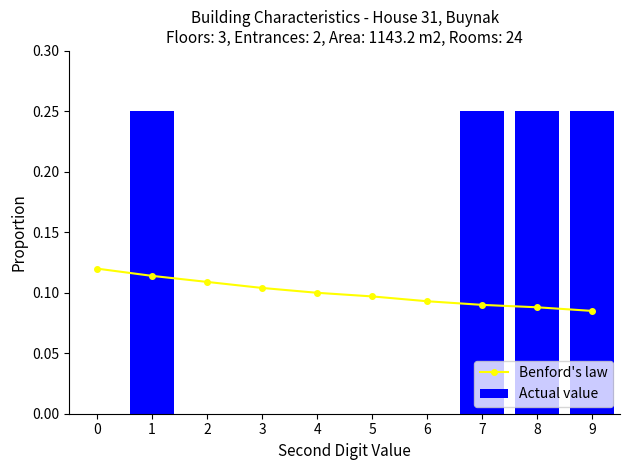

What is the total value across all series at 8?

0.3